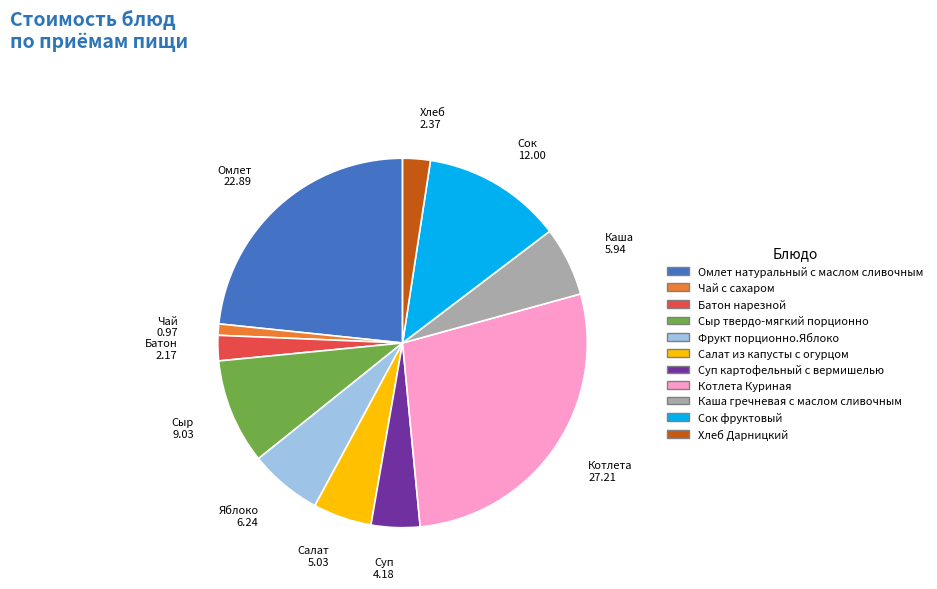

Is Фрукт порционно.Яблоко the majority of the pie?

No